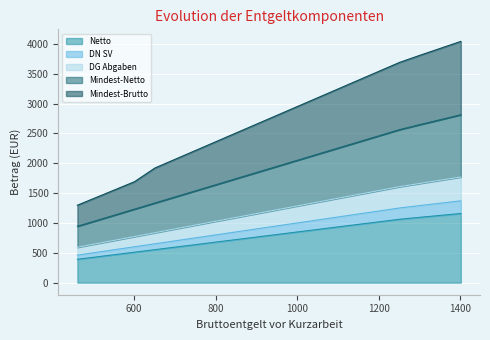

What is the spread (max minus min) of values at 901?

1892.3